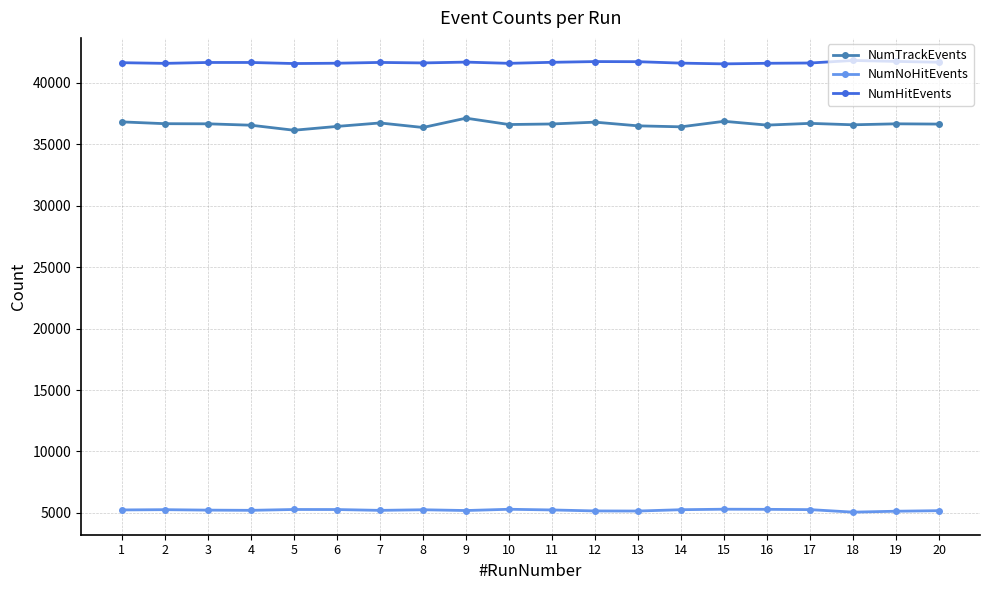

The value of NumHitEvents at 20 is 70675. True or false?

False